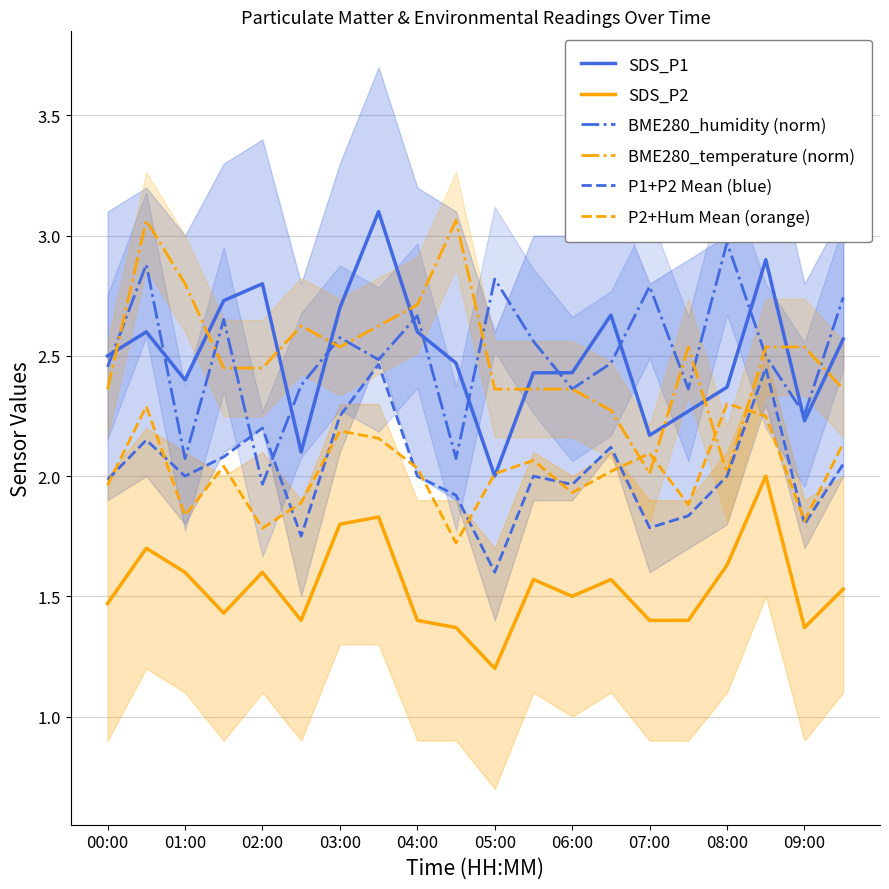

At which label does P1+P2 Mean (blue) reach its minimum?

05:00